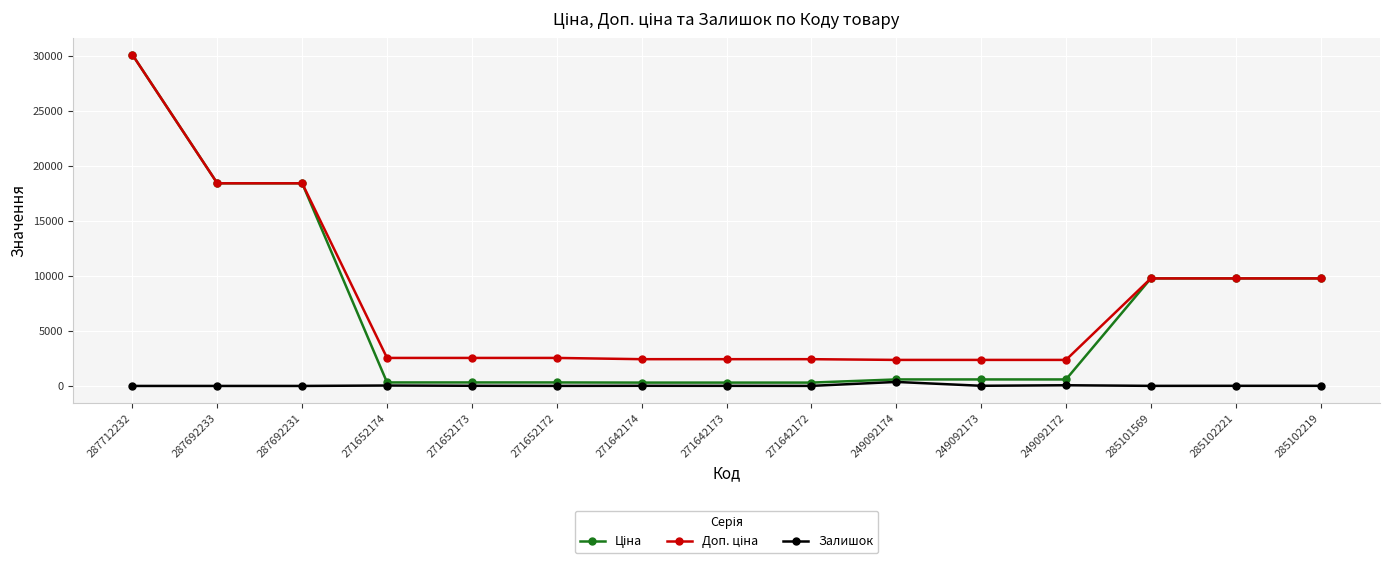

At which category is the sum across all series the highest?

287712232